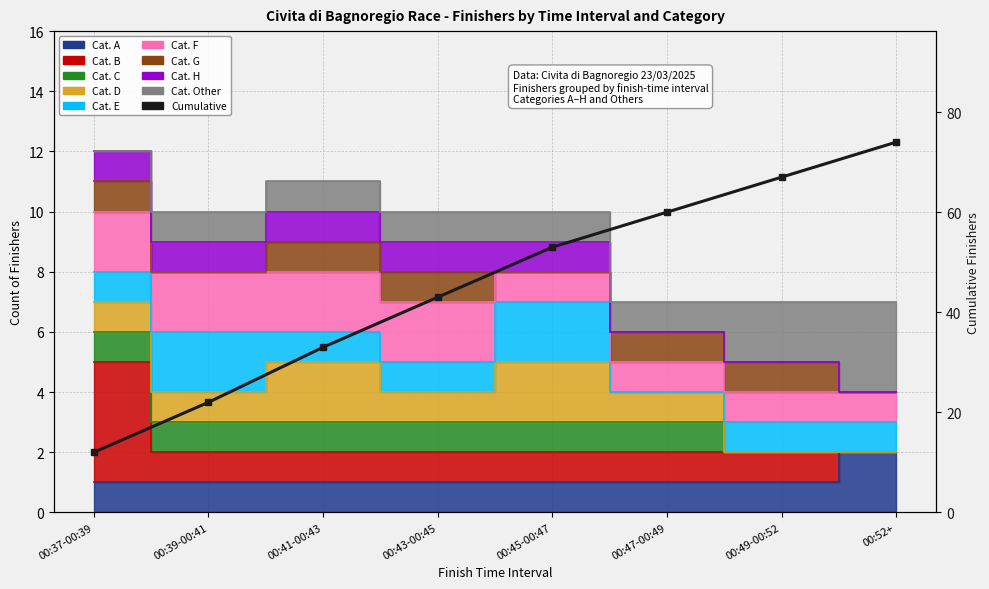

Between 00:49-00:52 and 00:39-00:41, which is larger?

00:49-00:52